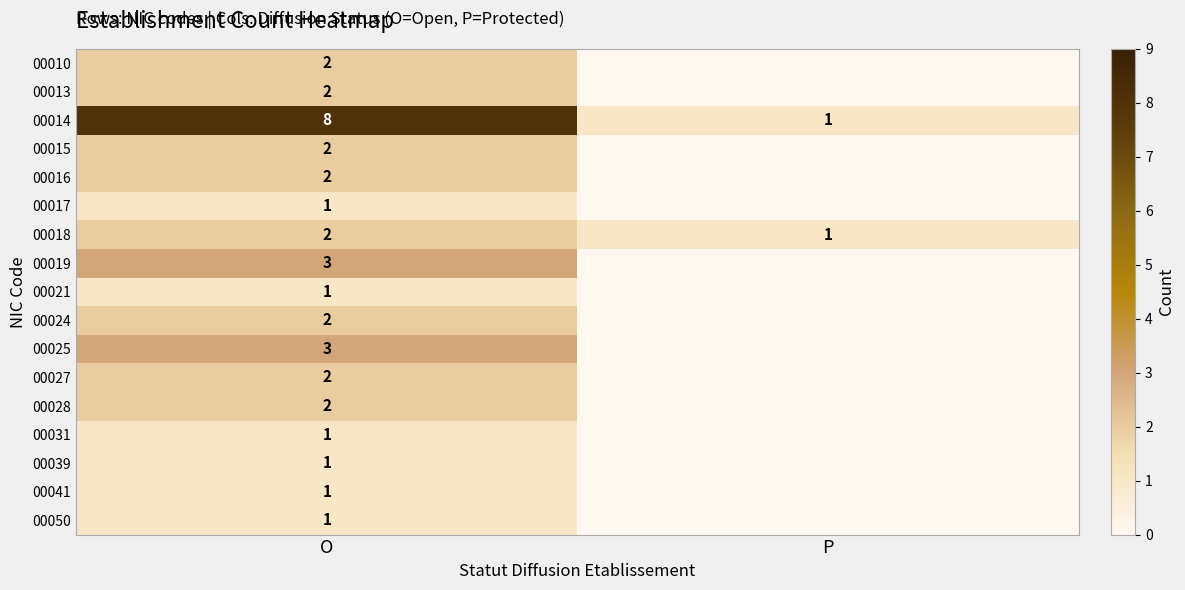

What is the spread (max minus min) of values at O?

7